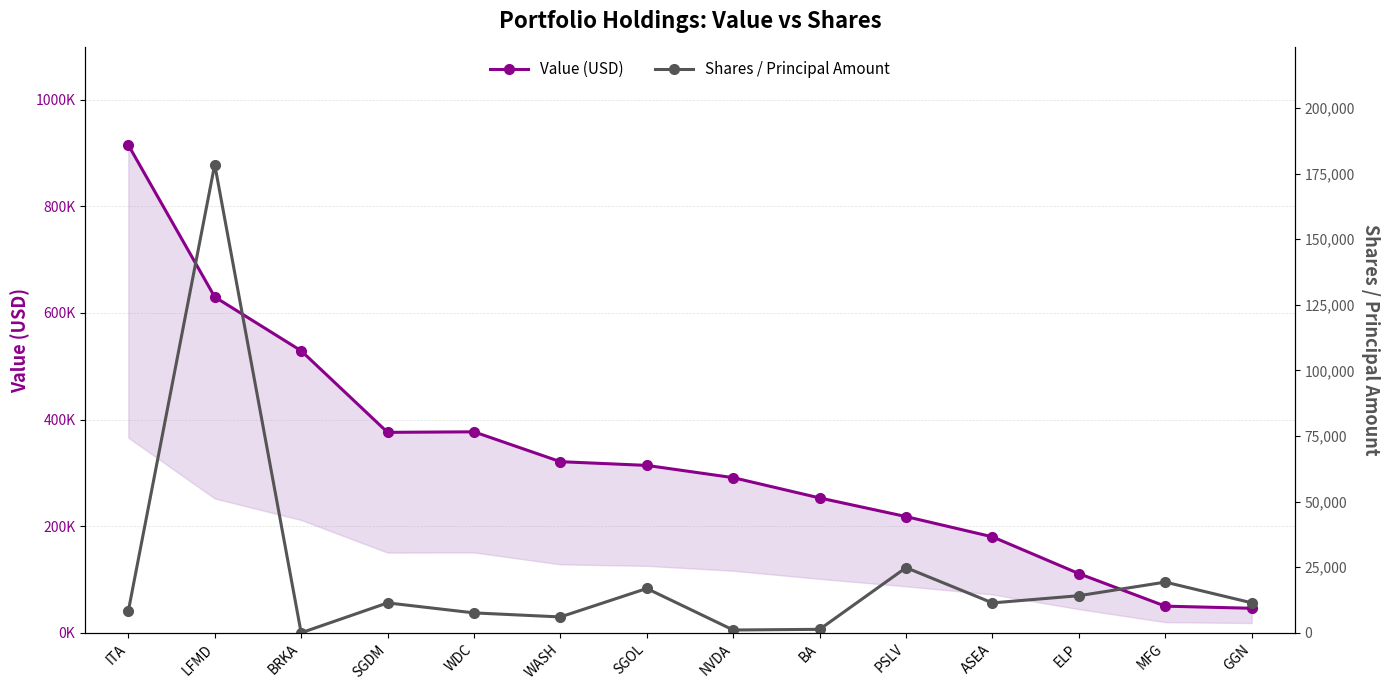

At which label does Value (USD) first exceed 314000?

ITA